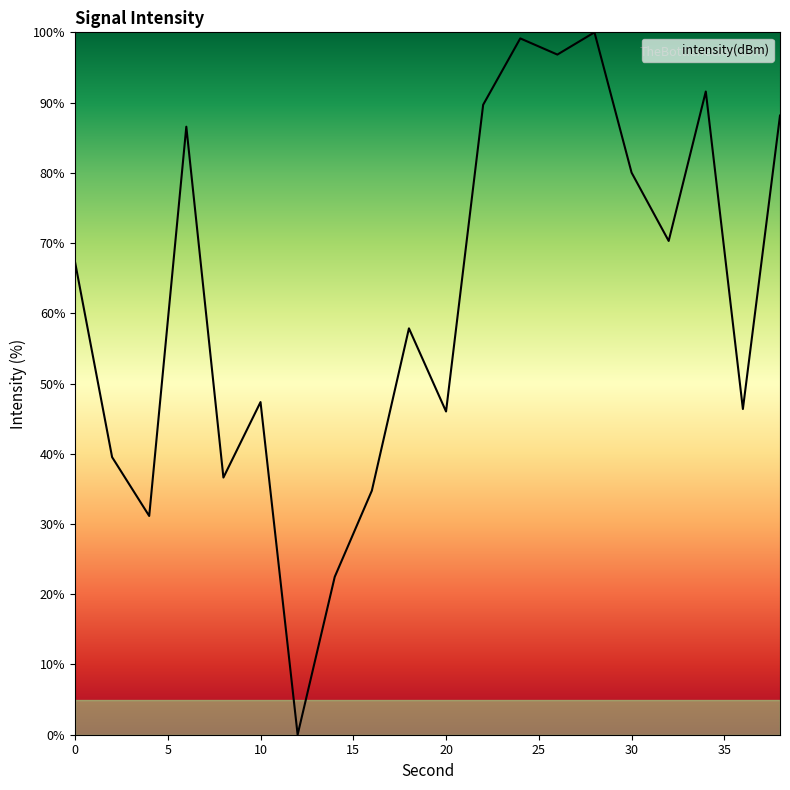

What is the sum of all values?

1231.7